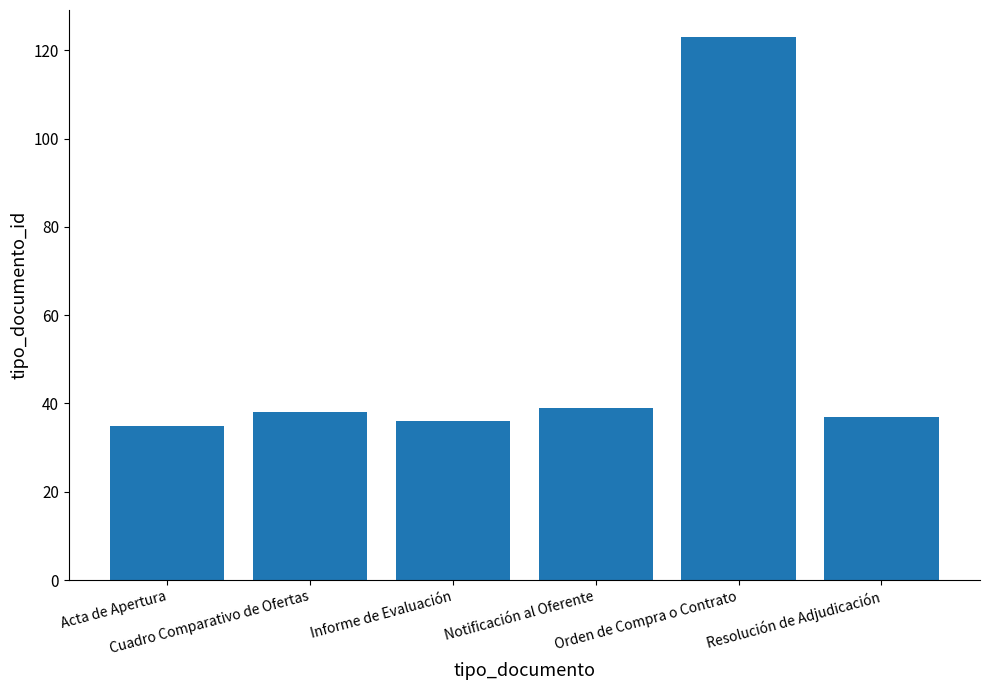

Which category has the highest value across all series?

Orden de Compra o Contrato